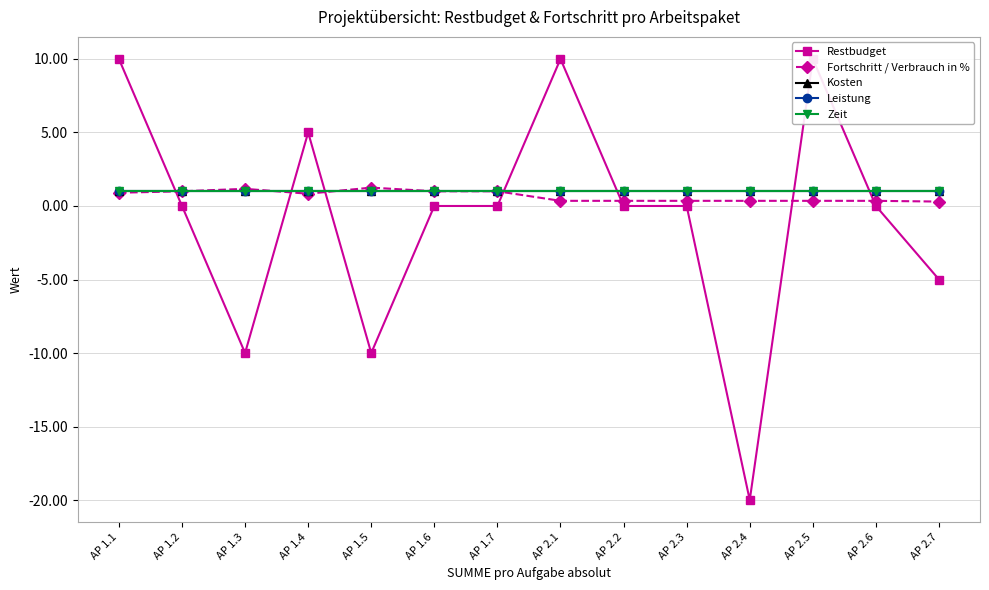

Reading left to right, transcribe all the data shown in this chart.

Restbudget: 10.0	0.0	-10.0	5.0	-10.0	0.0	0.0	10.0	0.0	0.0	-20.0	10.0	0.0	-5.0
Fortschritt / Verbrauch in %: 0.9	1.0	1.2	0.8	1.2	1.0	1.0	0.3	0.3	0.3	0.3	0.3	0.3	0.3
Kosten: 1.0	1.0	1.0	1.0	1.0	1.0	1.0	1.0	1.0	1.0	1.0	1.0	1.0	1.0
Leistung: 1.0	1.0	1.0	1.0	1.0	1.0	1.0	1.0	1.0	1.0	1.0	1.0	1.0	1.0
Zeit: 1.0	1.0	1.0	1.0	1.0	1.0	1.0	1.0	1.0	1.0	1.0	1.0	1.0	1.0